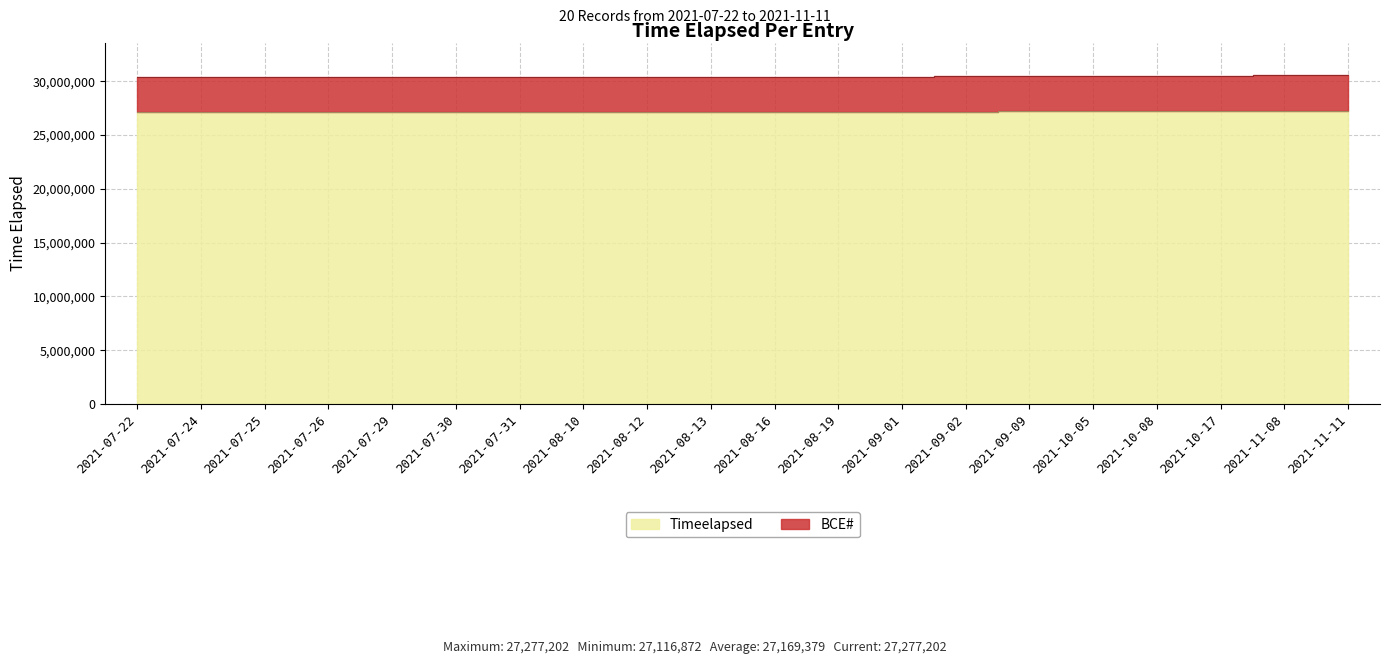

Which has a higher value, 2021-07-26 or 2021-10-17?

2021-10-17